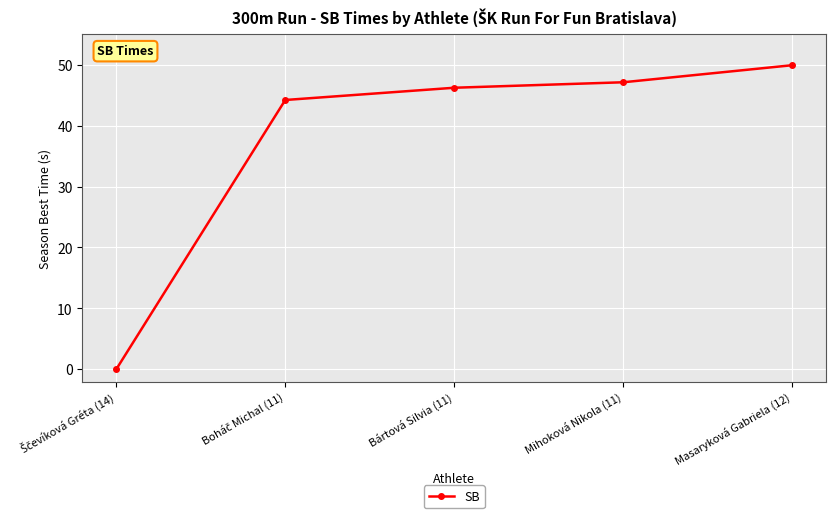

Which has a higher value, Mihoková Nikola (11) or Masaryková Gabriela (12)?

Masaryková Gabriela (12)